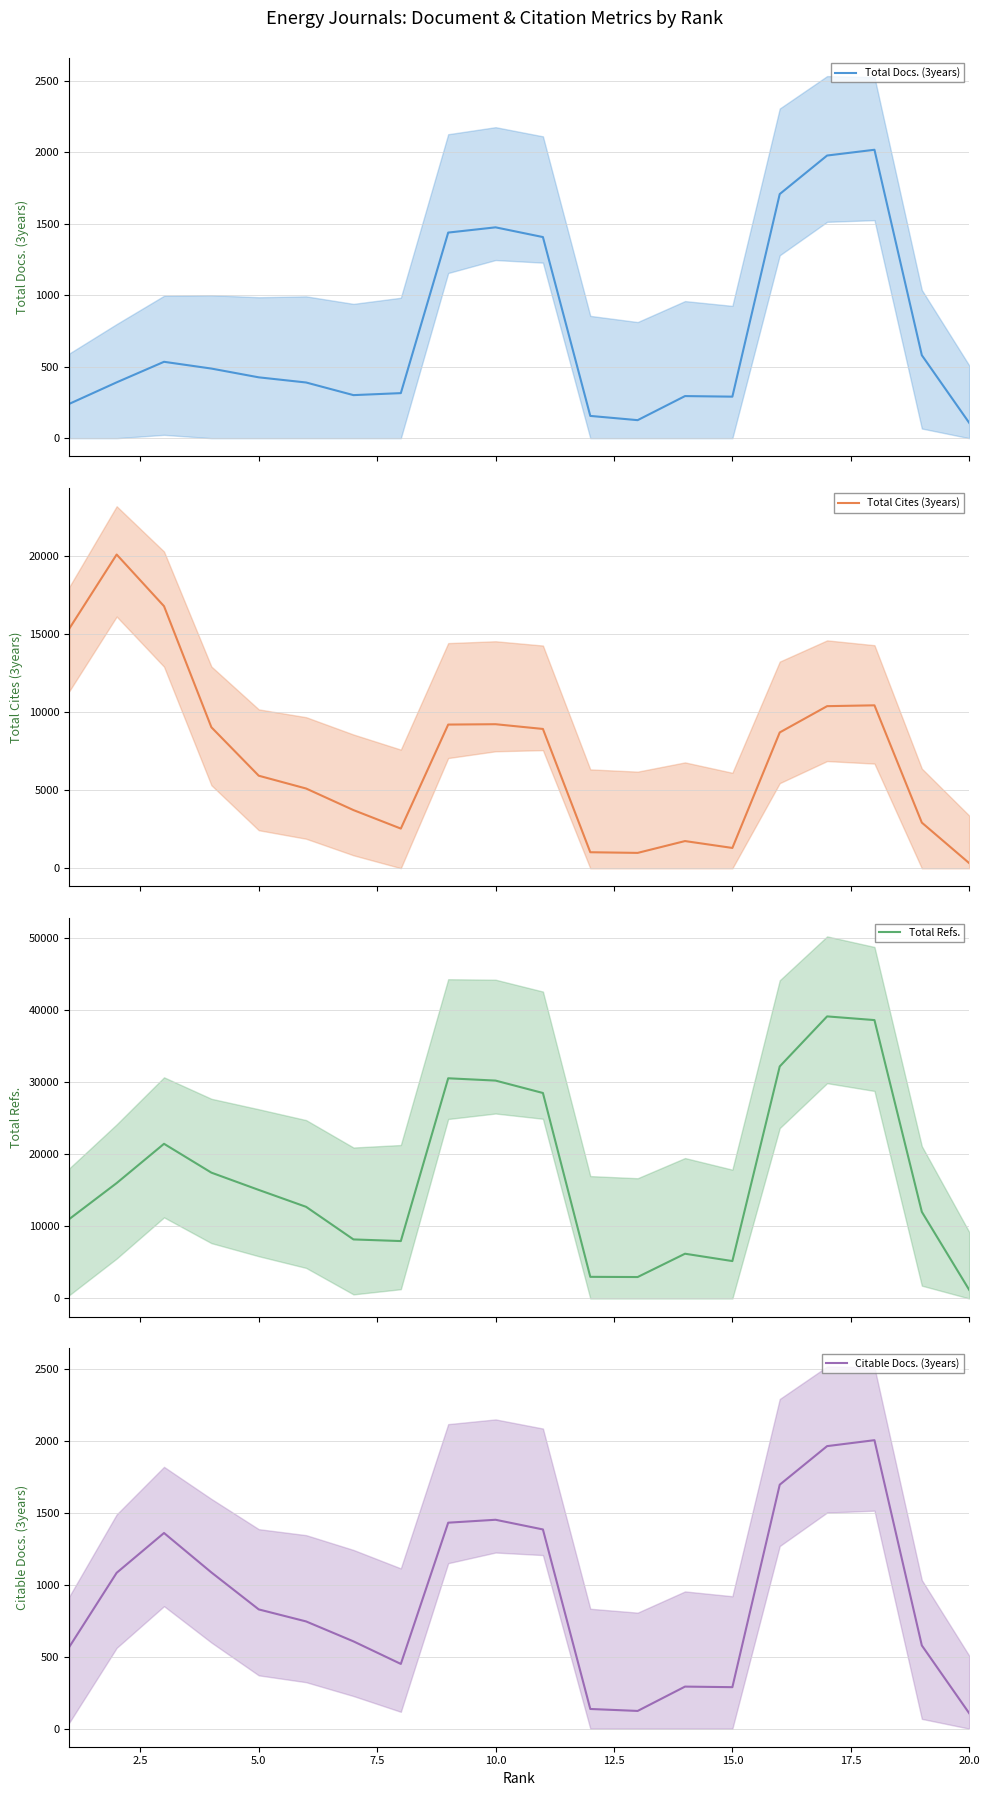

What is the maximum value for Total Cites (3years)?

20081.7